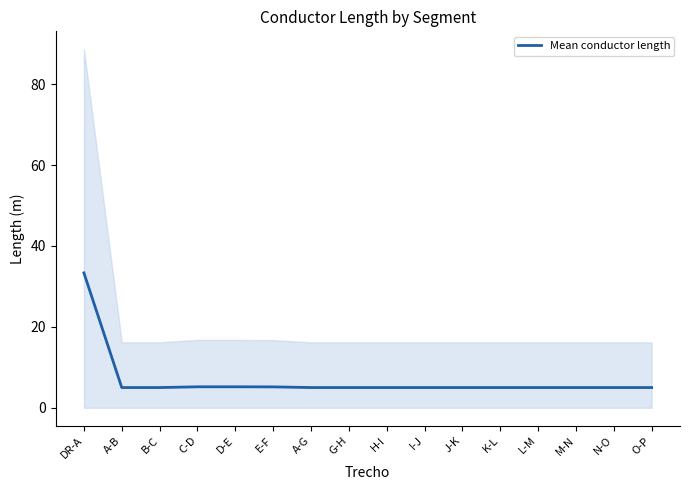

The chart shows a value of 5.0 at K-L. True or false?

True